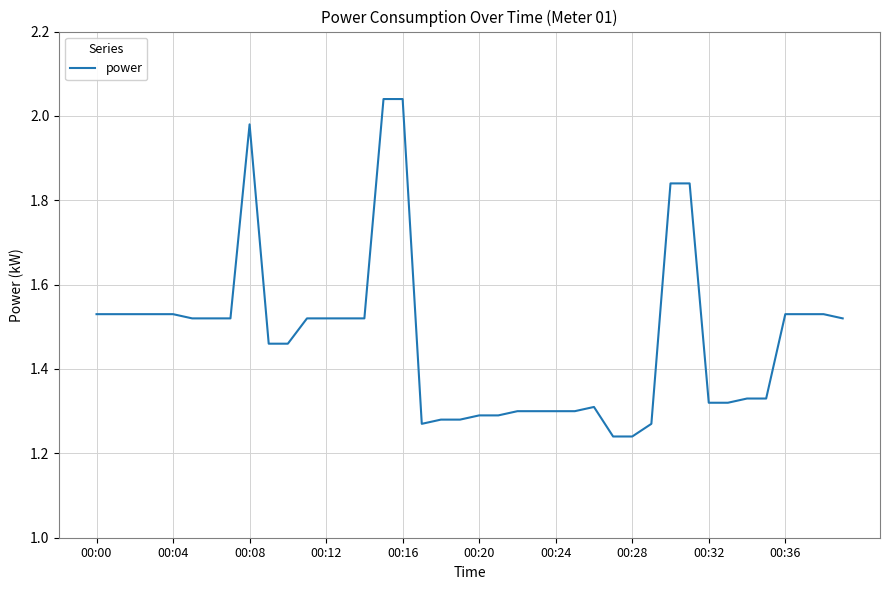

What is the difference between the maximum and minimum values?

0.8